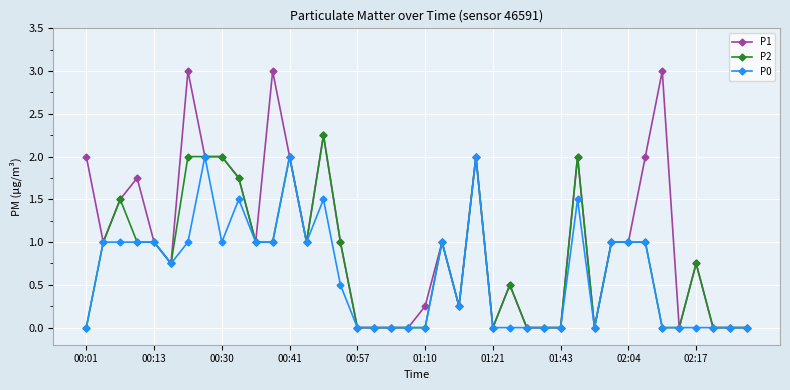

True or false: P1 has more than 2 interior local peaks.

True